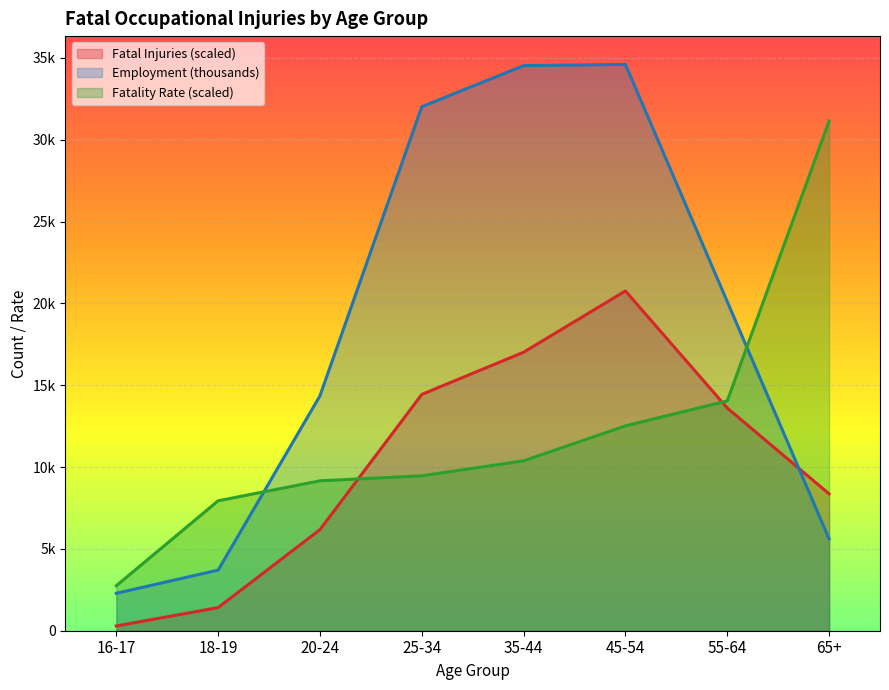

What is the minimum value for Employment (thousands)?

2287.0